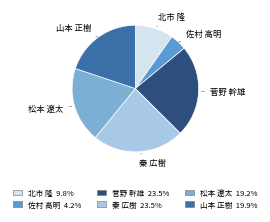

What is the smallest slice in the pie chart?

佐村 高明